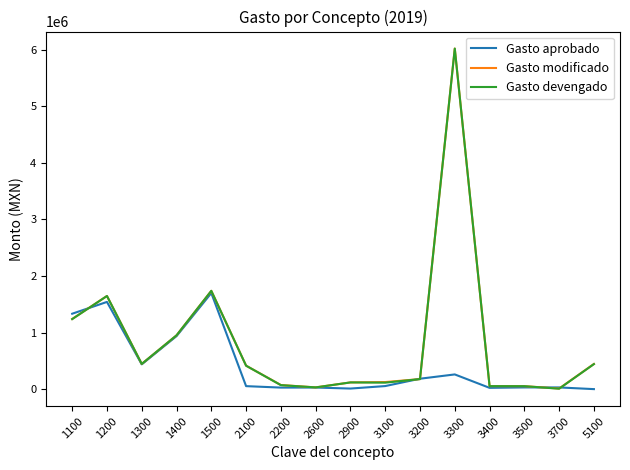

The value of Gasto aprobado at 5100 is 0.0. True or false?

True